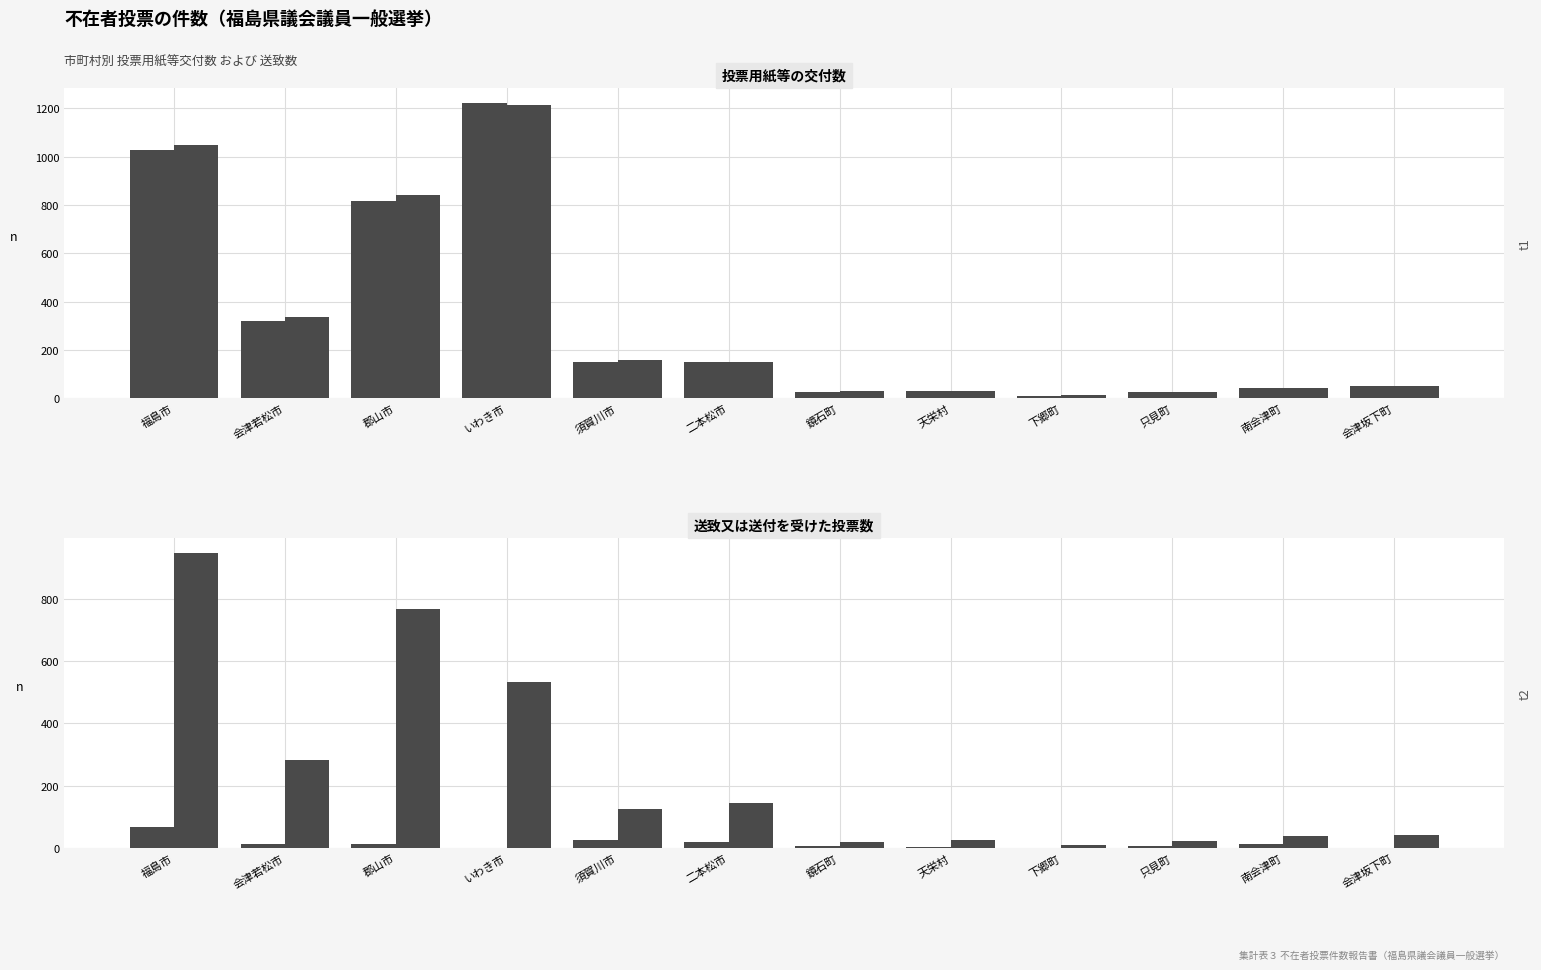

What is the difference between the second highest and second lowest values in the 11/10 交付 series?

1025